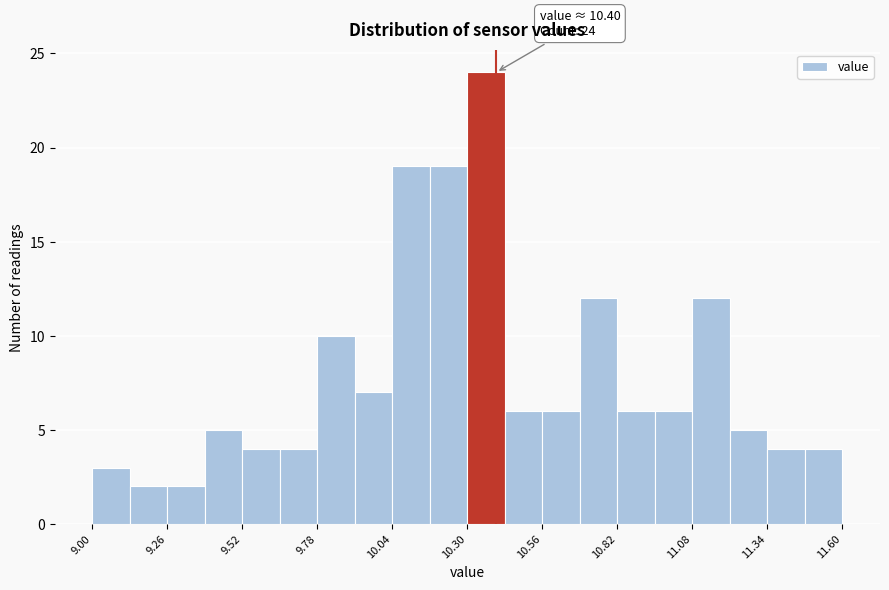

Around what value on the x-axis is the tallest bar? Give the approximate position of its centre, as read against the axis.

10.35